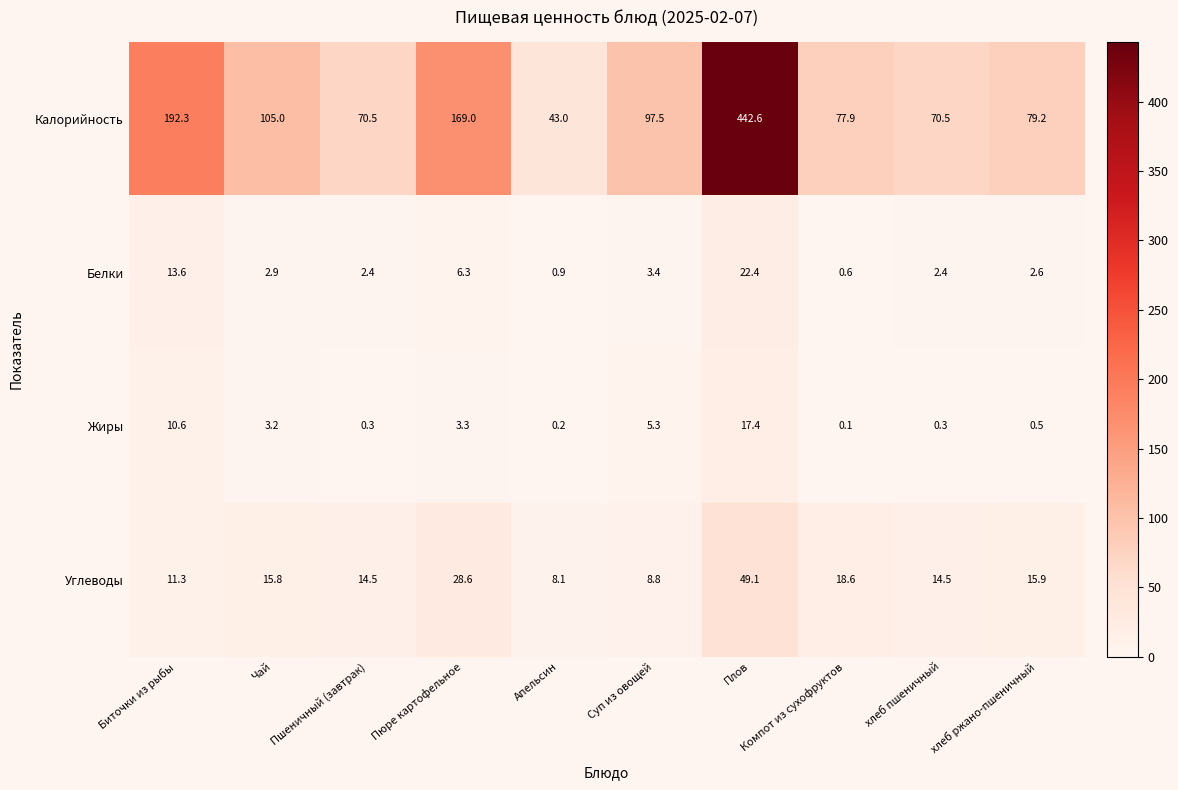

What value does the Углеводы series have at Плов?

49.1